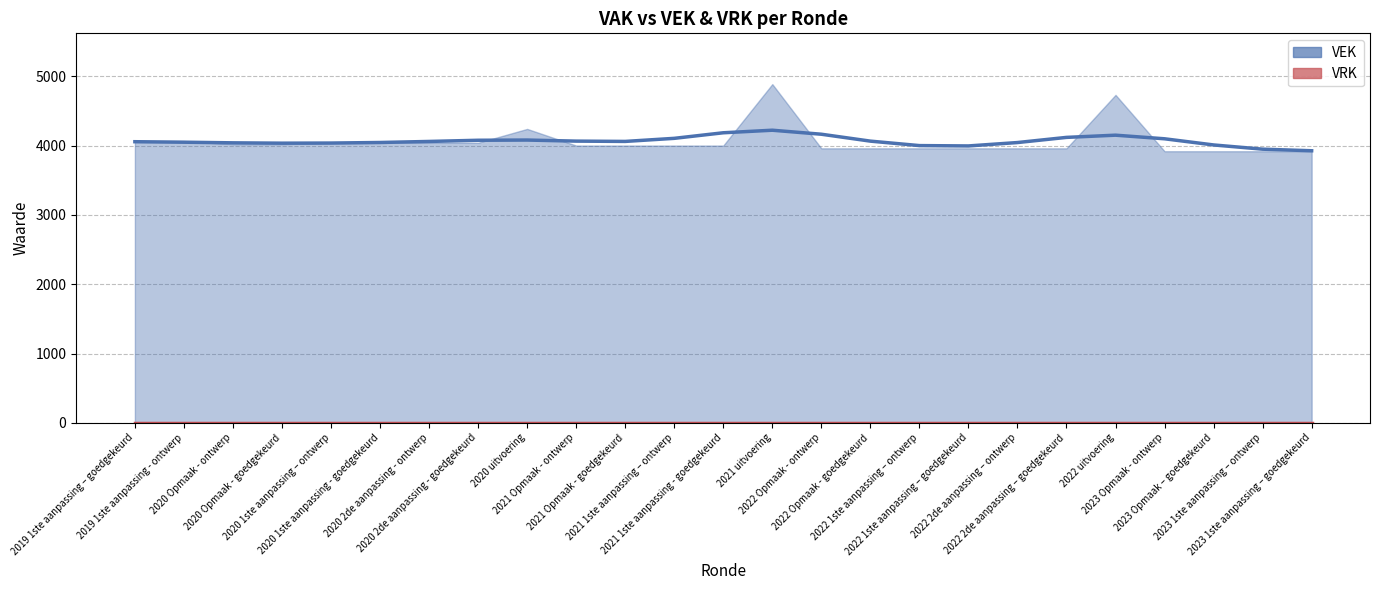

How many lines are shown in the chart?

2